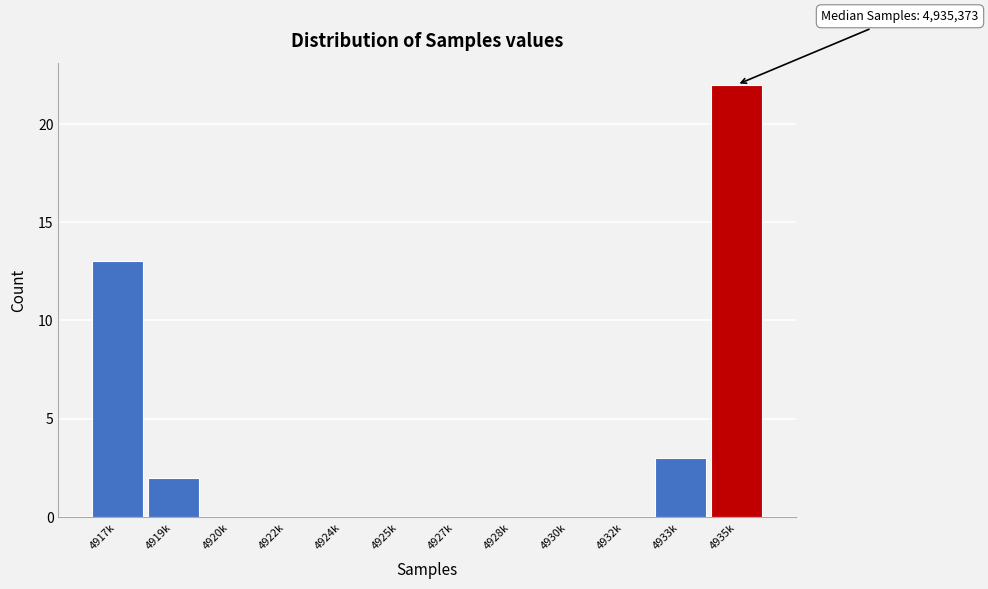

Reading left to right, extract all data points from this chart.

4917k=13	4919k=2	4920k=0	4922k=0	4924k=0	4925k=0	4927k=0	4928k=0	4930k=0	4932k=0	4933k=3	4935k=22